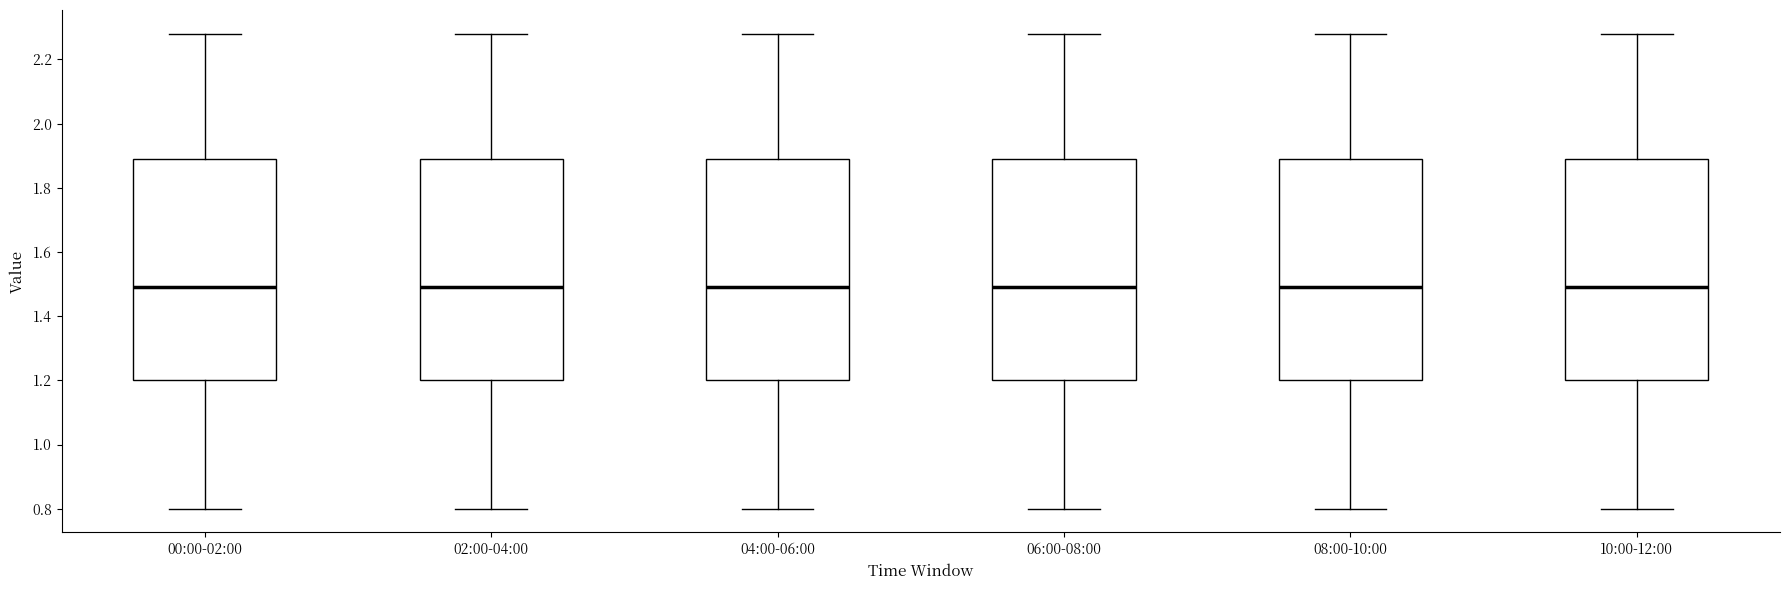

Where is the lower edge of the box for 04:00-06:00 on the y-axis? The values are not printed on the chart, so give them approximately, as read against the axis.

1.20